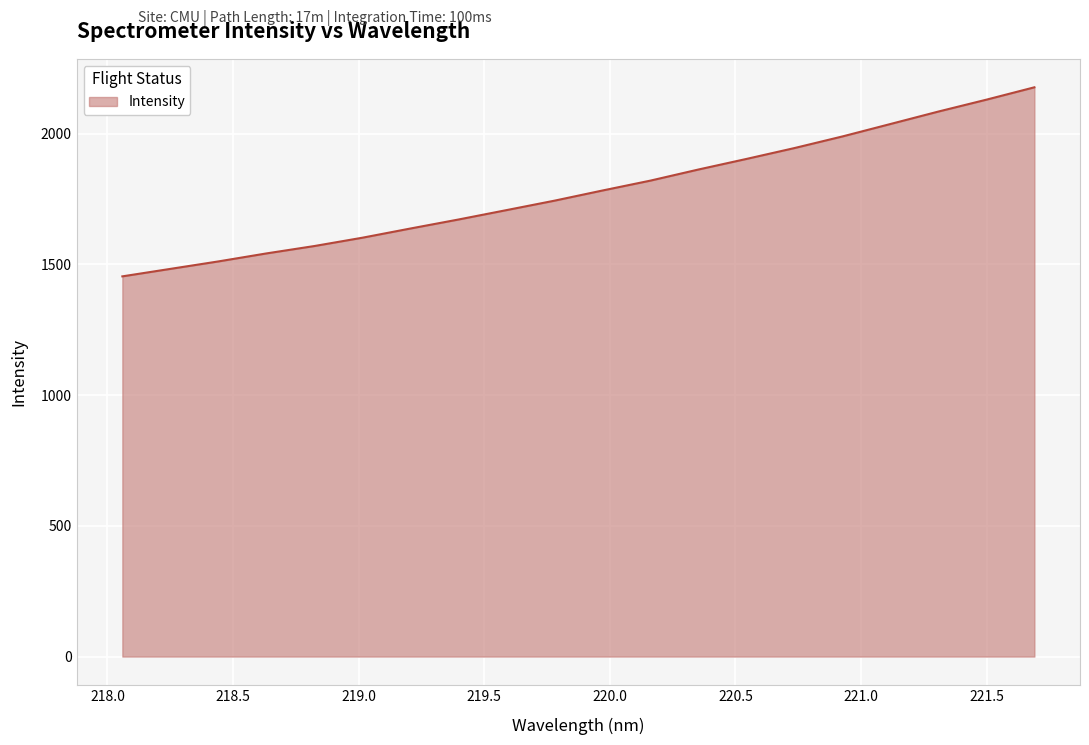

How many lines are shown in the chart?

1